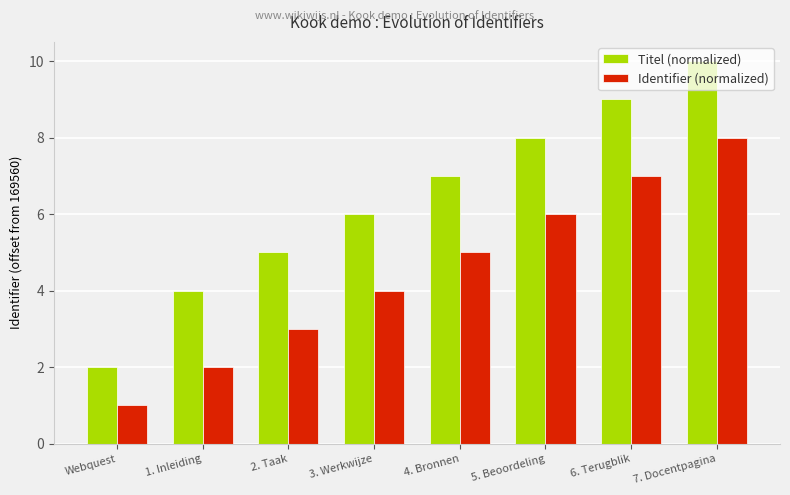

At 2. Taak, list the series in order from largest to smallest.

Titel (normalized), Identifier (normalized)